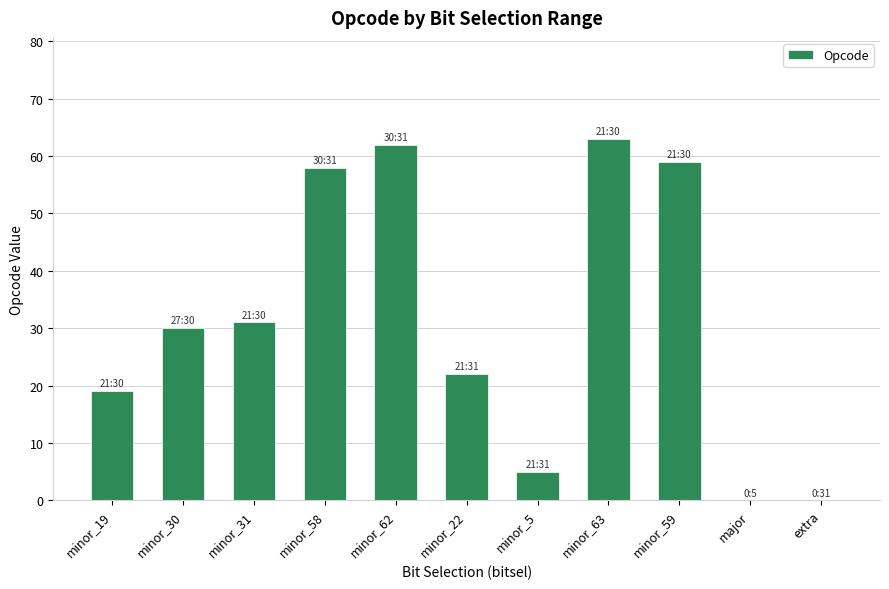

How many categories are shown in the chart?

11